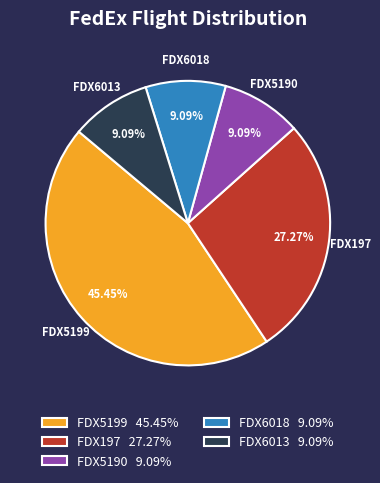

Does FDX197 account for over 50% of the chart?

No